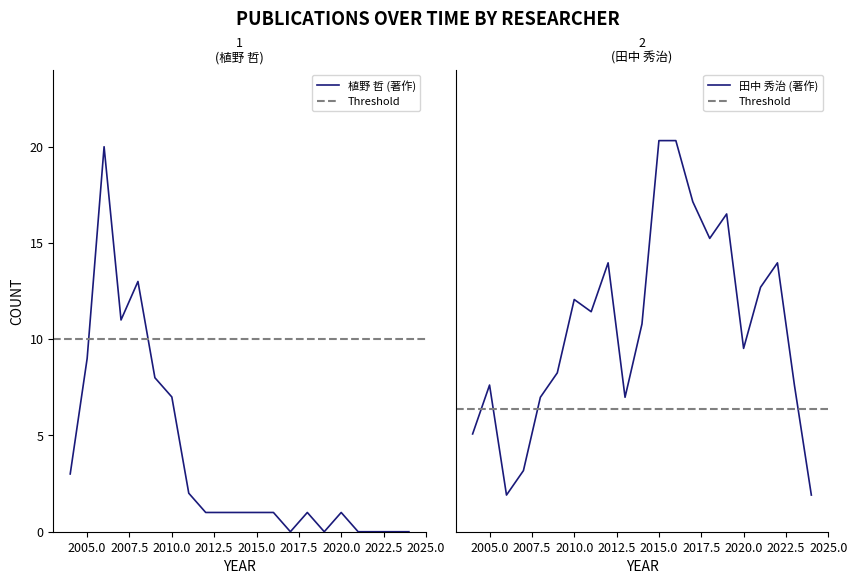

Reading left to right, what are all the values shown in this chart?

植野 哲 (著作): 2004=3	2005=9	2006=20	2007=11	2008=13	2009=8	2010=7	2011=2	2012=1	2013=1	2014=1	2015=1	2016=1	2017=0	2018=1	2019=0	2020=1	2021=0	2022=0	2023=0	2024=0
田中 秀治 (著作): 2004=8	2005=12	2006=3	2007=5	2008=11	2009=13	2010=19	2011=18	2012=22	2013=11	2014=17	2015=32	2016=32	2017=27	2018=24	2019=26	2020=15	2021=20	2022=22	2023=12	2024=3